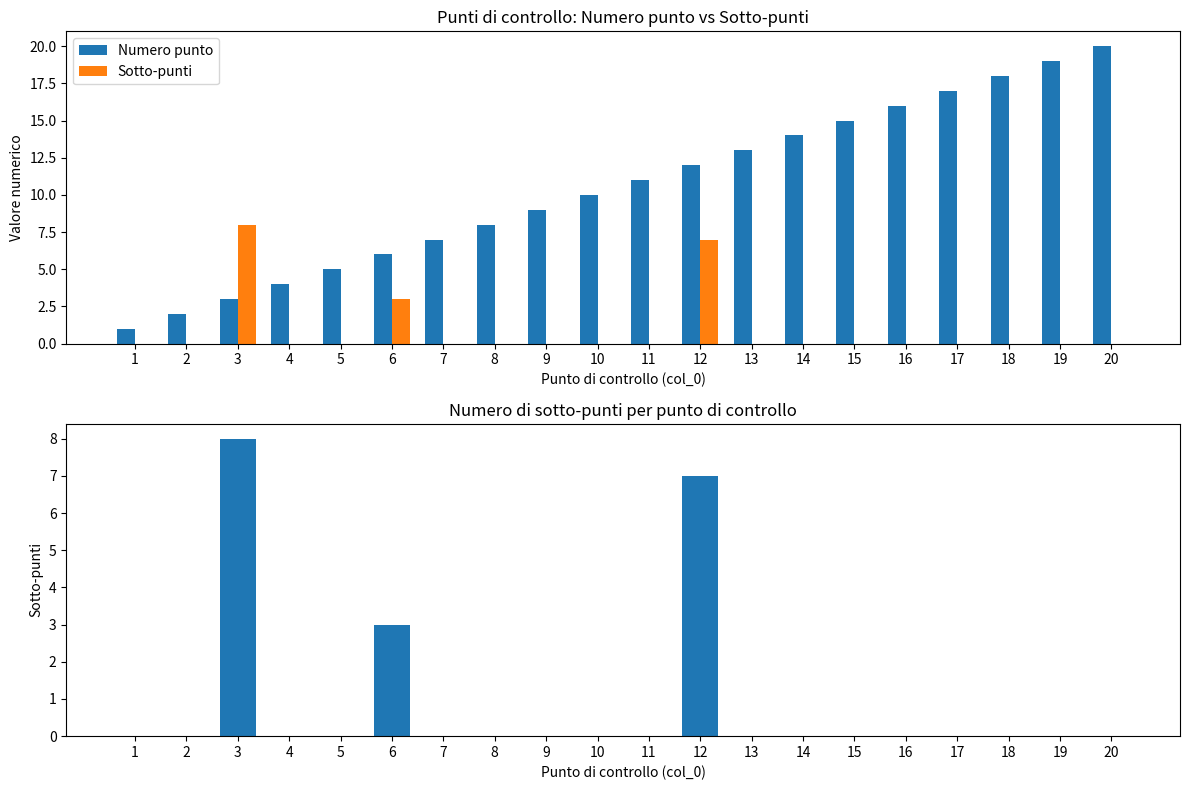

What is the difference between the maximum and minimum values in the Sotto-punti series?

8